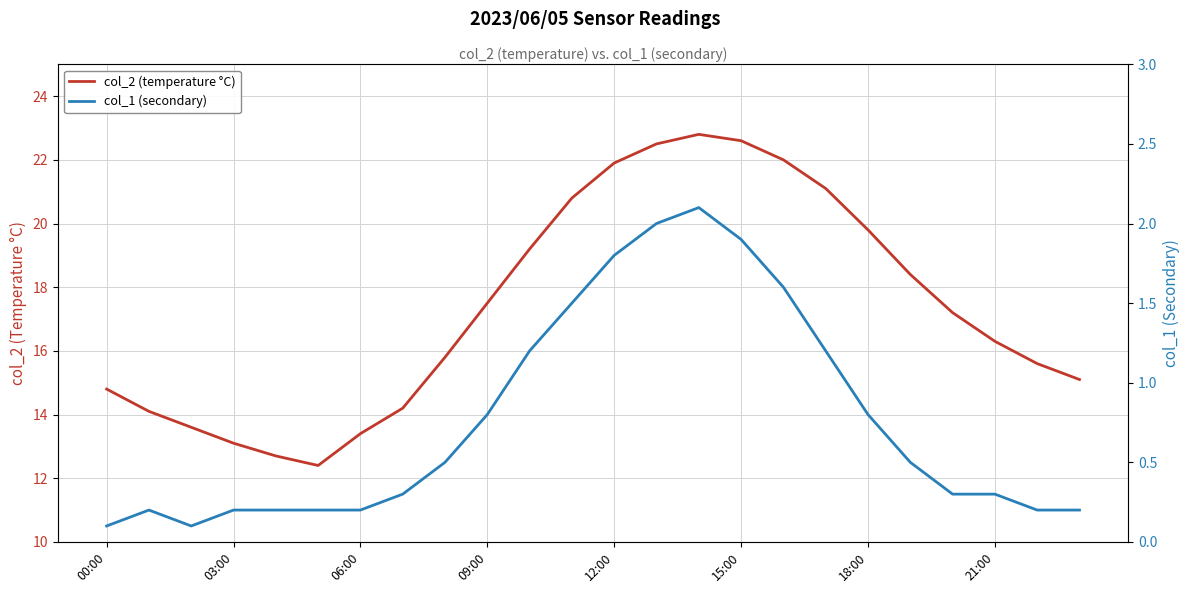

Is it true that col_2 (temperature °C) equals 35.4 at 18:00?

False